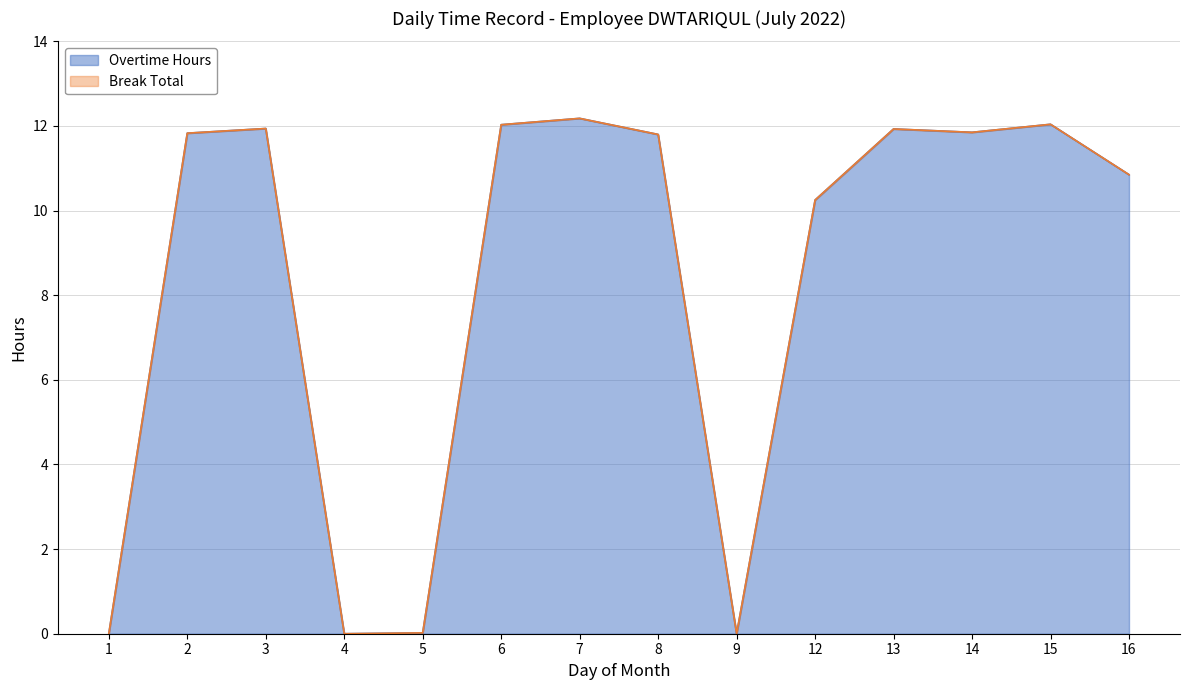

How many data points are less than 11?

6